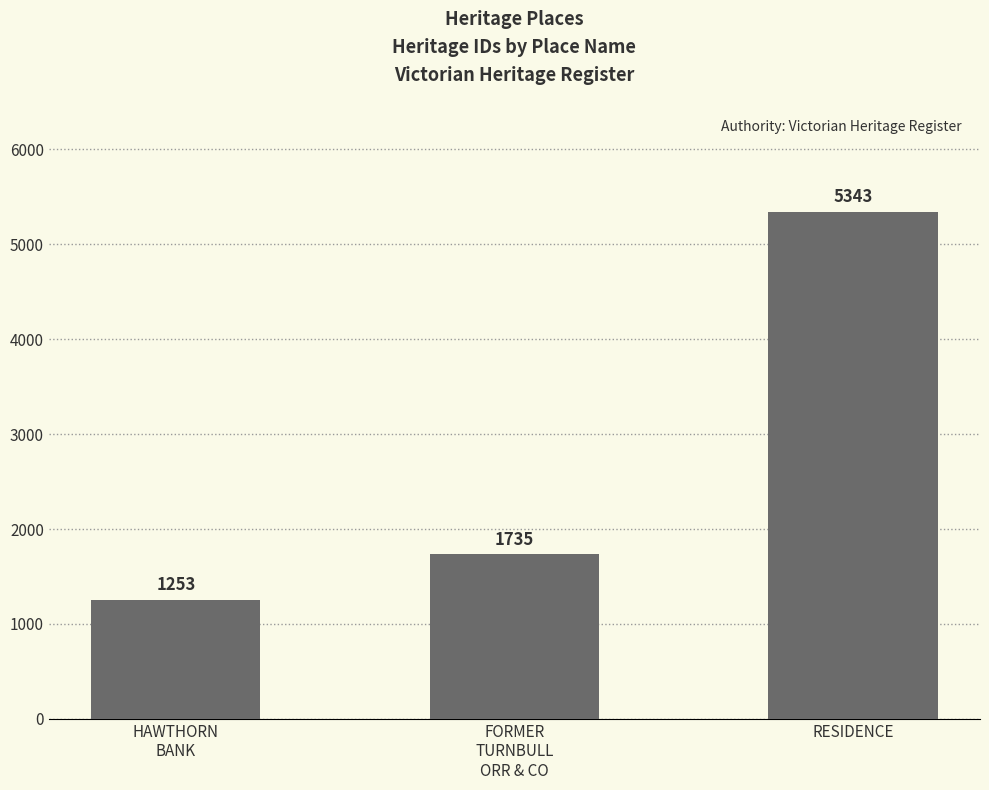

What is the sum of the values at HAWTHORN
BANK and FORMER
TURNBULL
ORR & CO?

2988